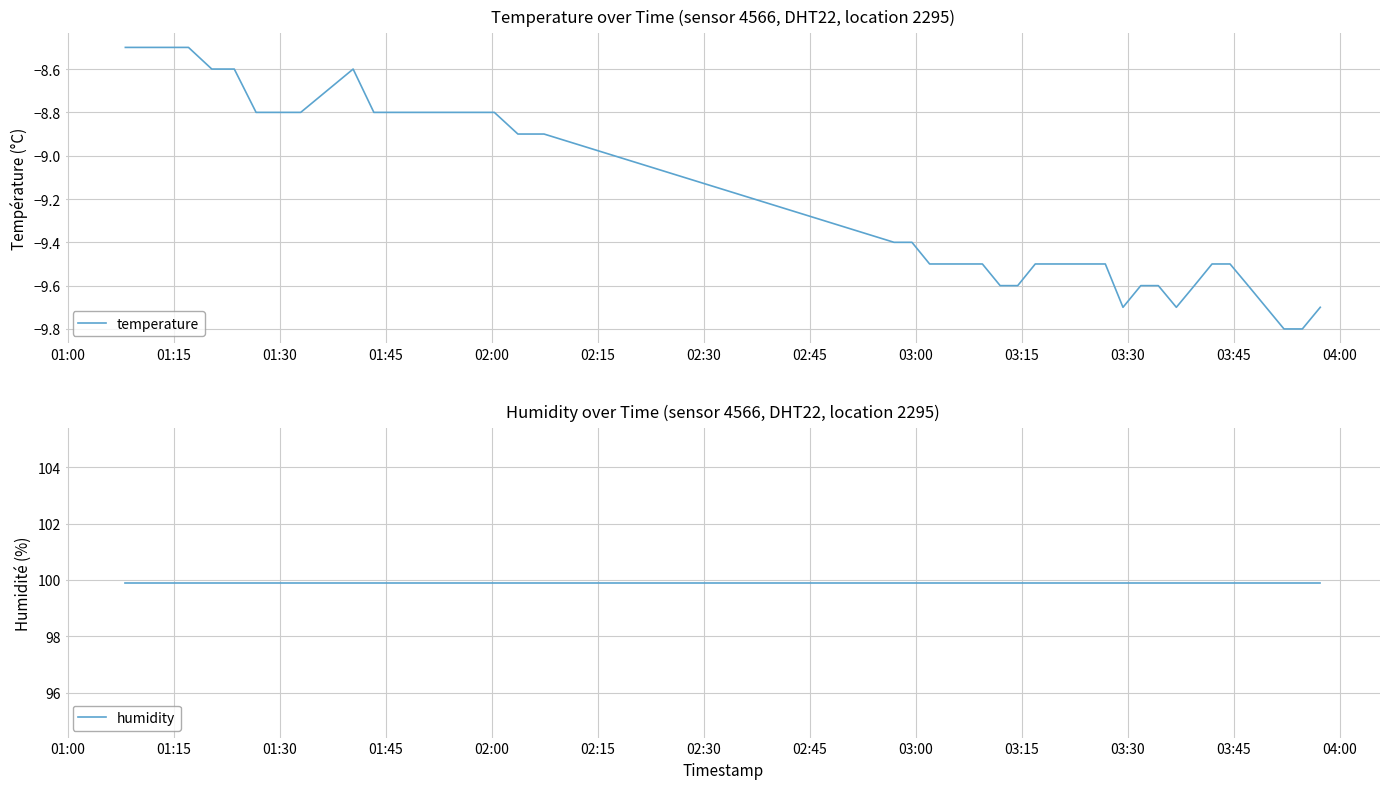

Is this an area chart (filled region under the line)?

No